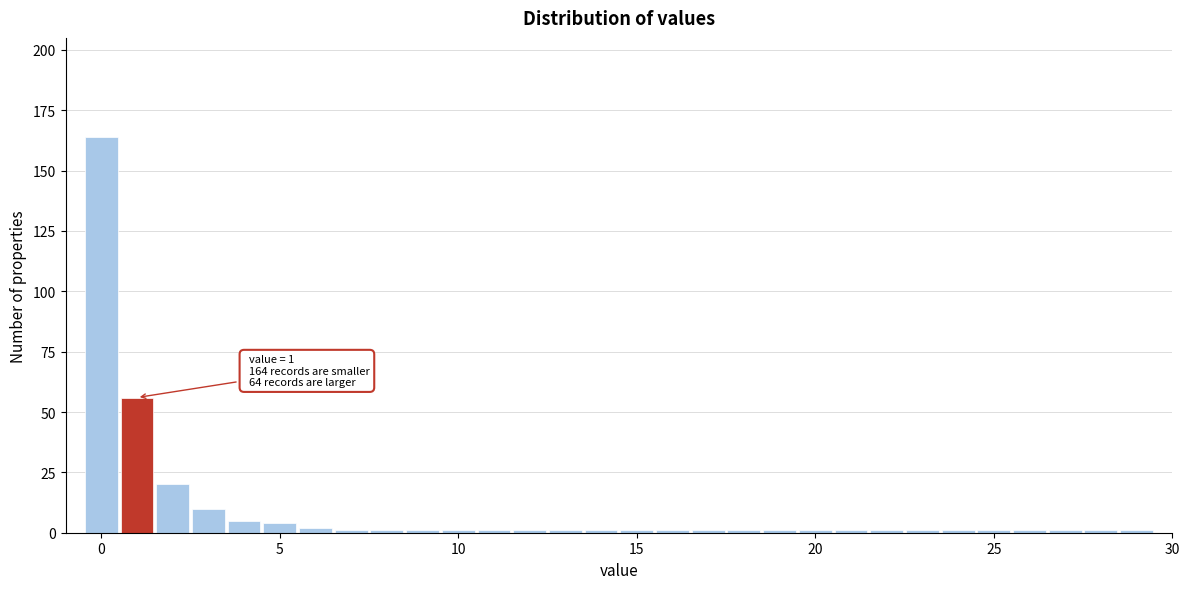

Around what value on the x-axis is the tallest bar? Give the approximate position of its centre, as read against the axis.

0.0